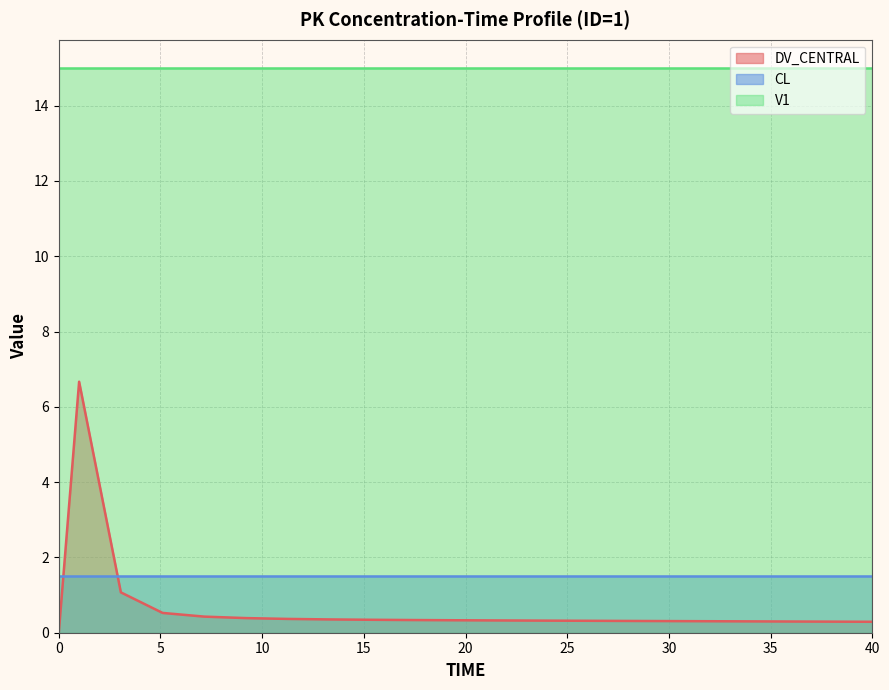

True or false: V1 has more than 0 points higher than both neighbors.

False